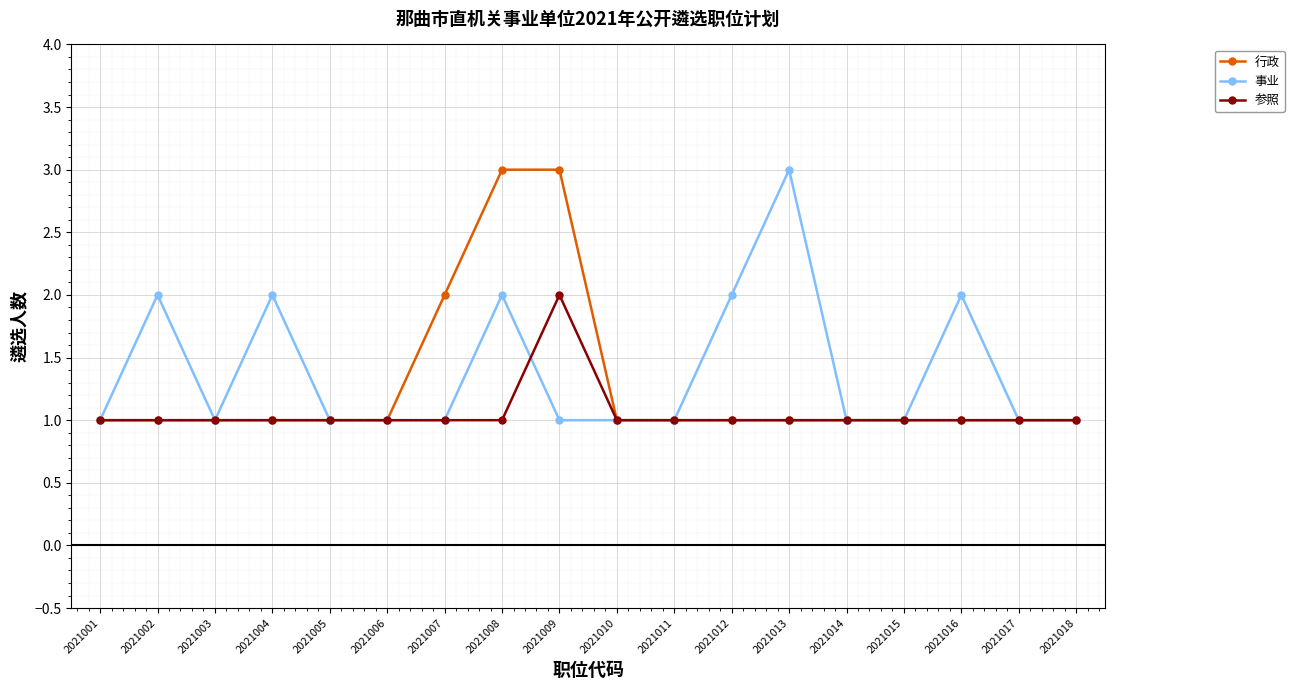

What is the greatest value displayed?

3